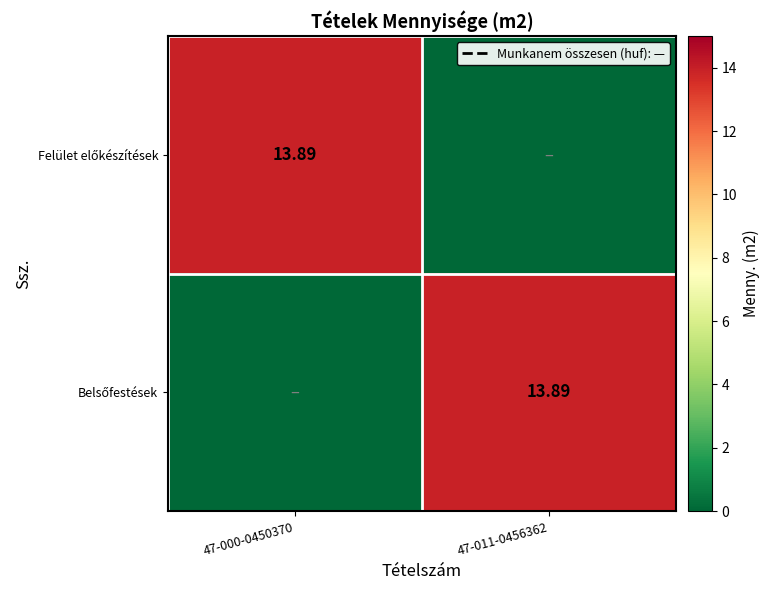

Rank the categories by Belsőfestések value from highest to lowest.

47-011-0456362, 47-000-0450370